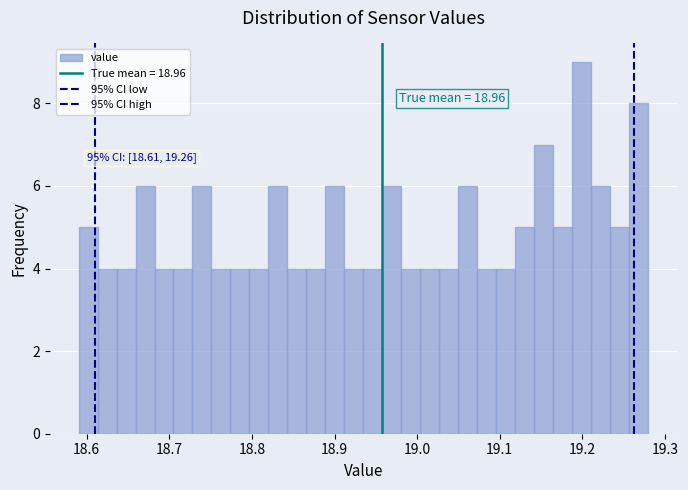

Read against the x-axis, roughly where is the centre of the tallest bar?

19.20